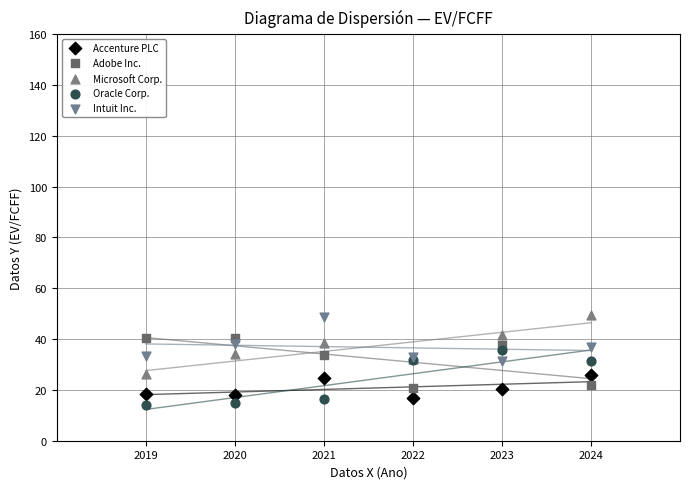

What is the X range (max minus min) for the scatter plot?

5.0